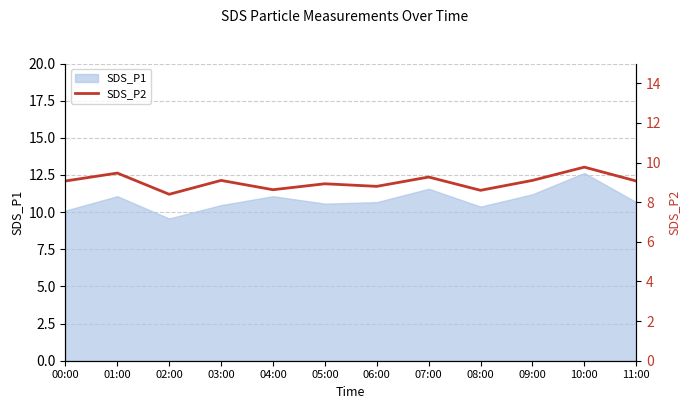

What is the maximum value shown in the chart?

9.8